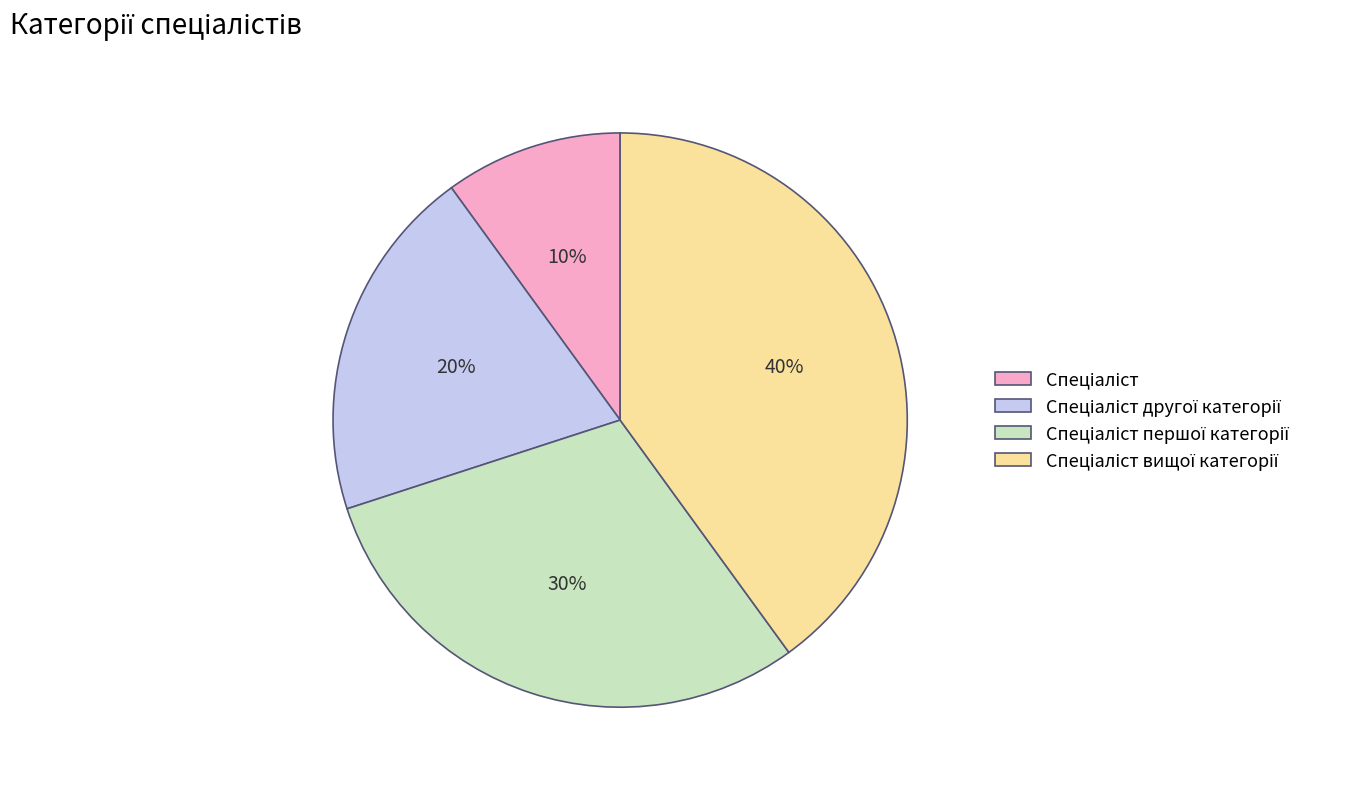

Is there any slice that represents more than half of the pie?

No